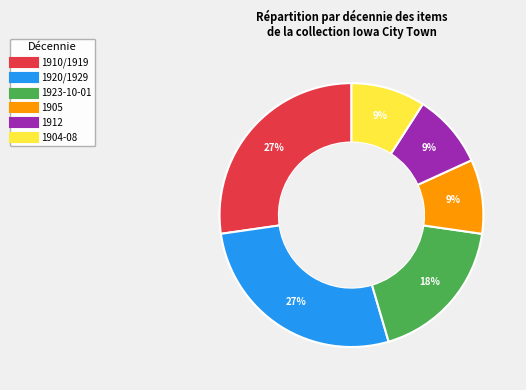

Do 1912 and 1920/1929 together represent more than half of the pie?

No